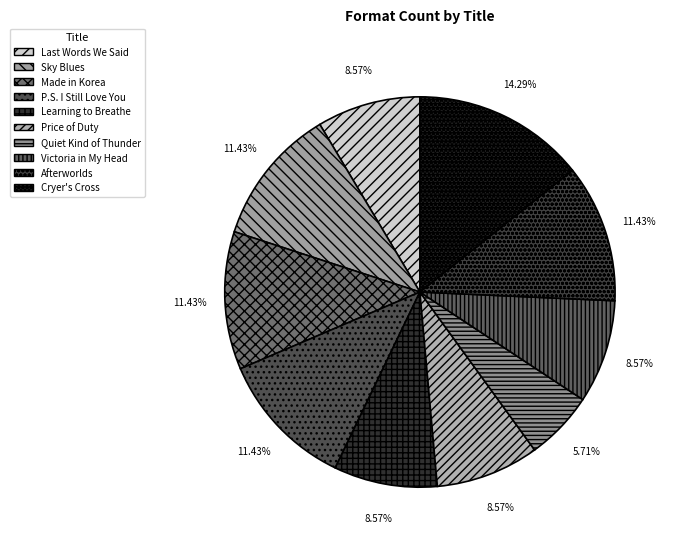

Is the sum of Afterworlds and P.S. I Still Love You greater than half?

No